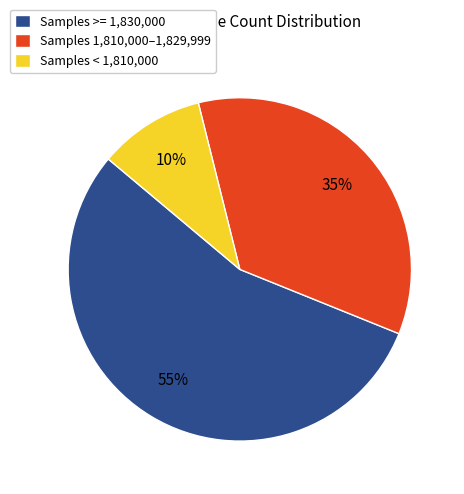

Which has a higher value, Samples < 1,810,000 or Samples >= 1,830,000?

Samples >= 1,830,000